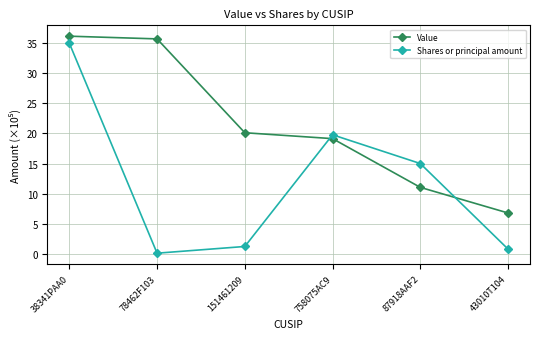

What is the average value of the Value series?

21.5